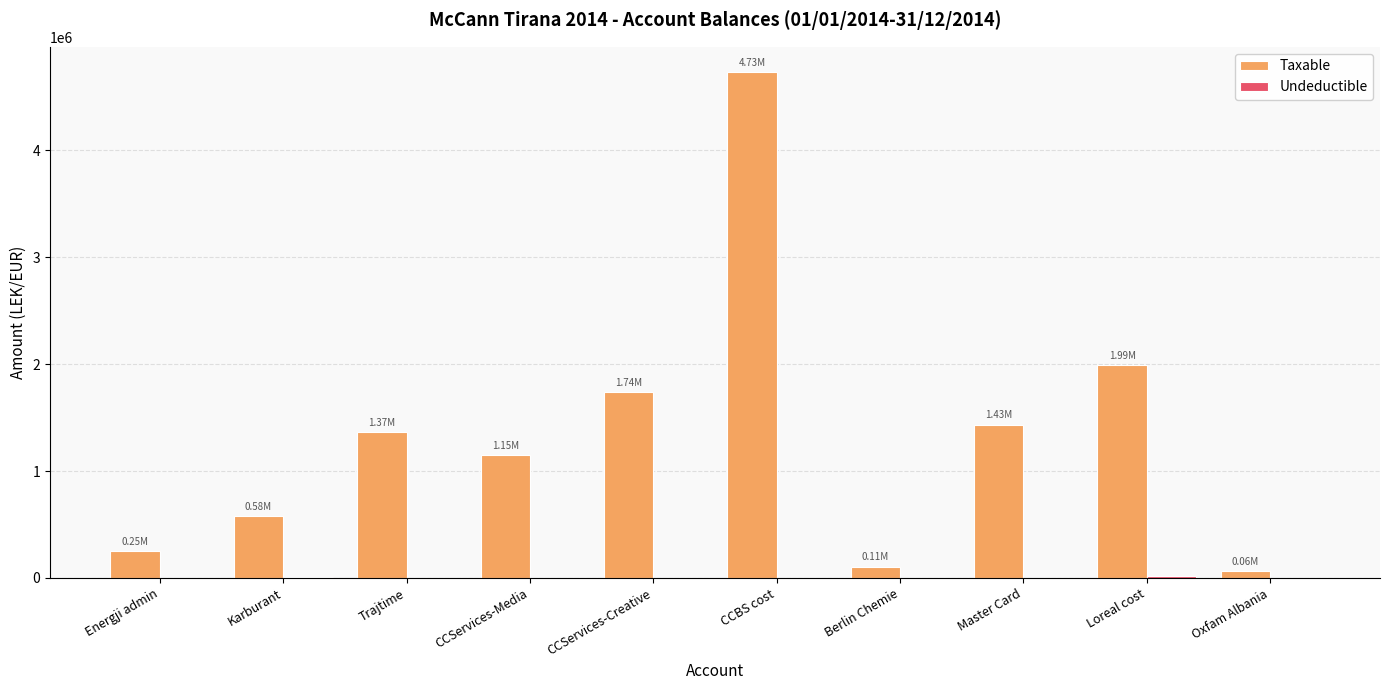

What is the total value across all series at CCServices-Creative?

1735151.5